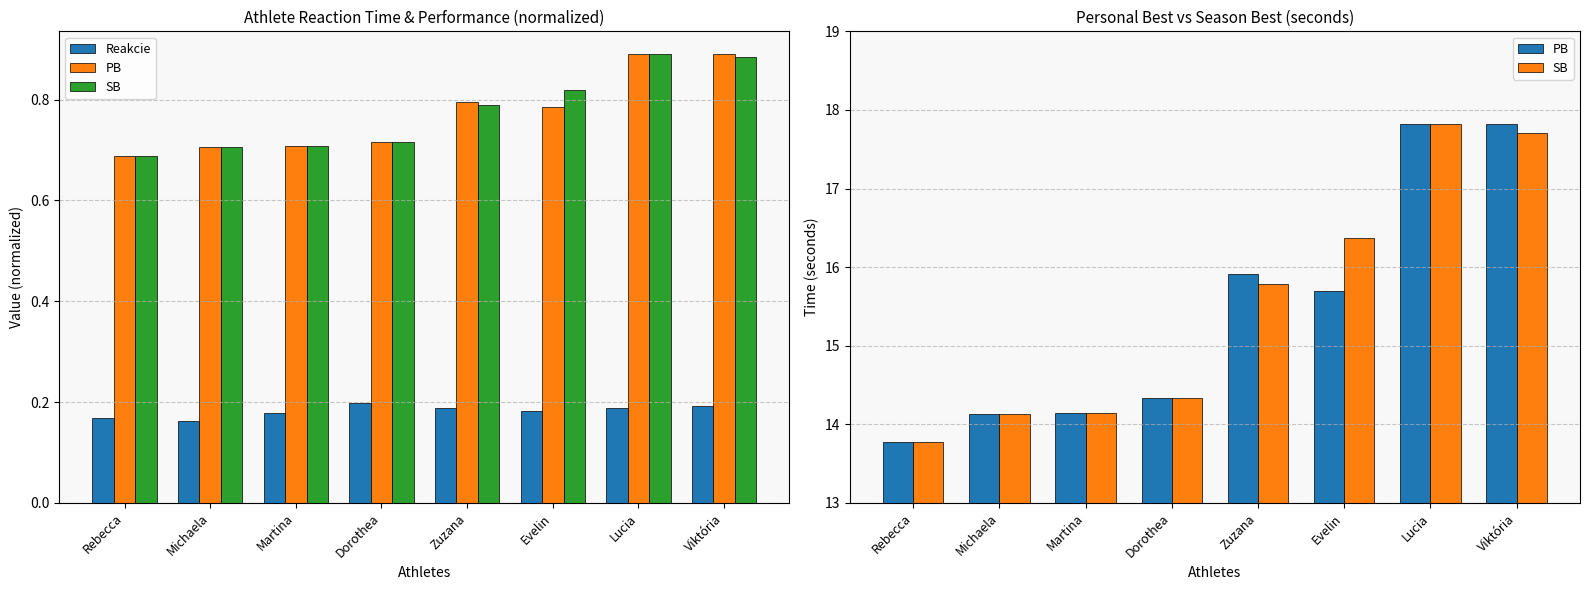

Count the Reakcie values in the range 0 to 1.

8